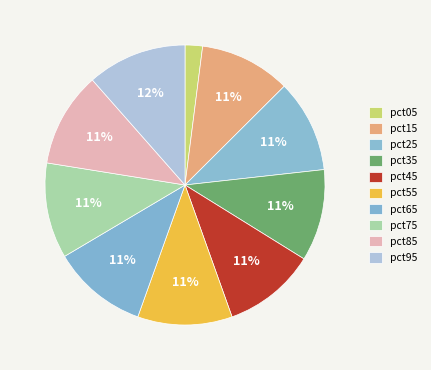

What percentage do pct95 and pct55 together represent?

22.4%